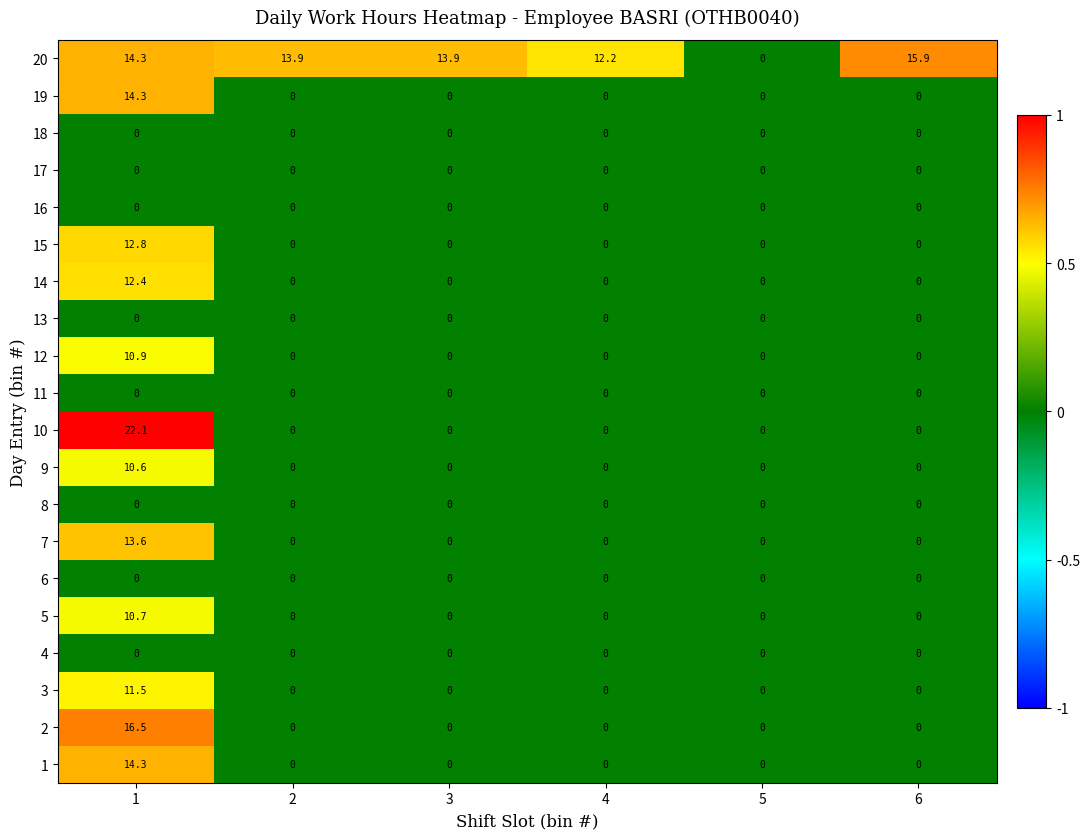

Is the value of 20 at 1 greater than the value of 12 at 3?

Yes